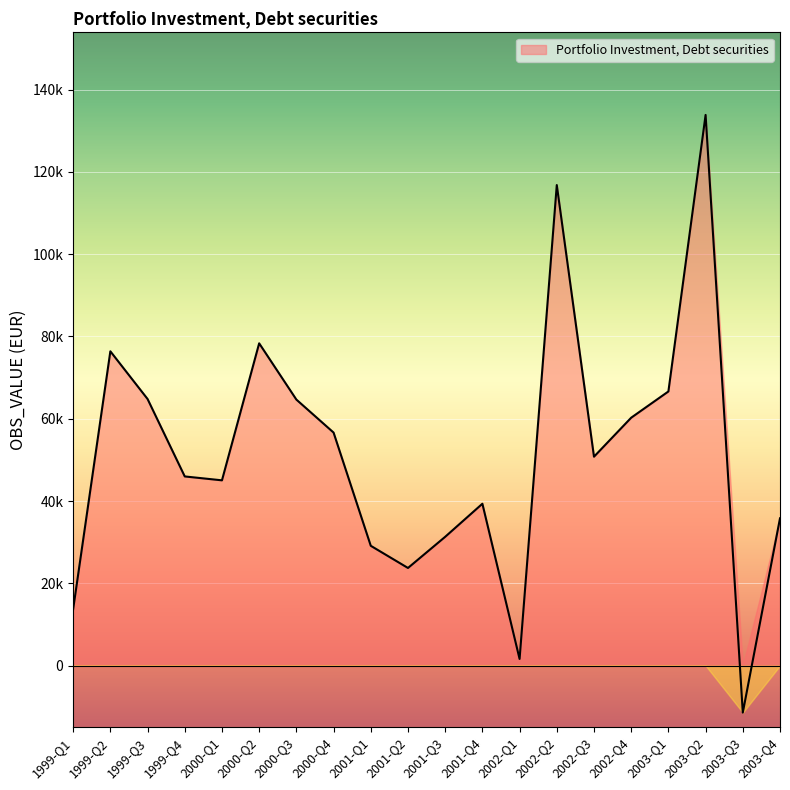

How many lines are shown in the chart?

1